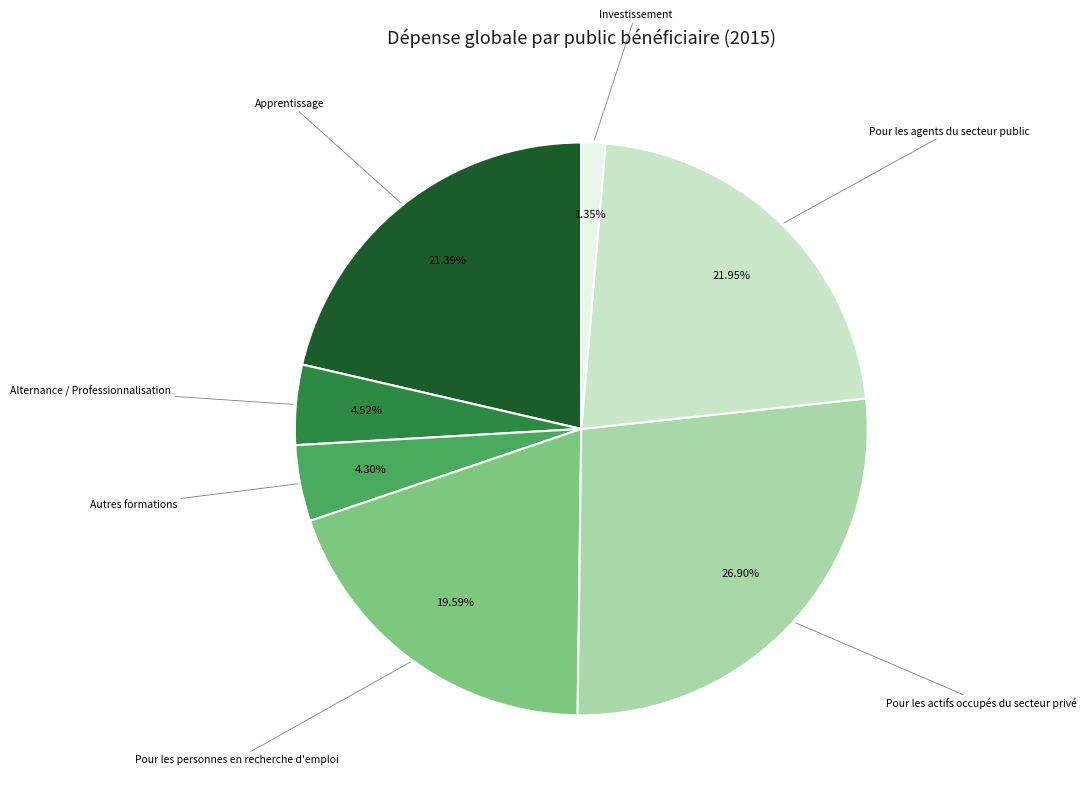

Which slice is the smallest?

Investissement